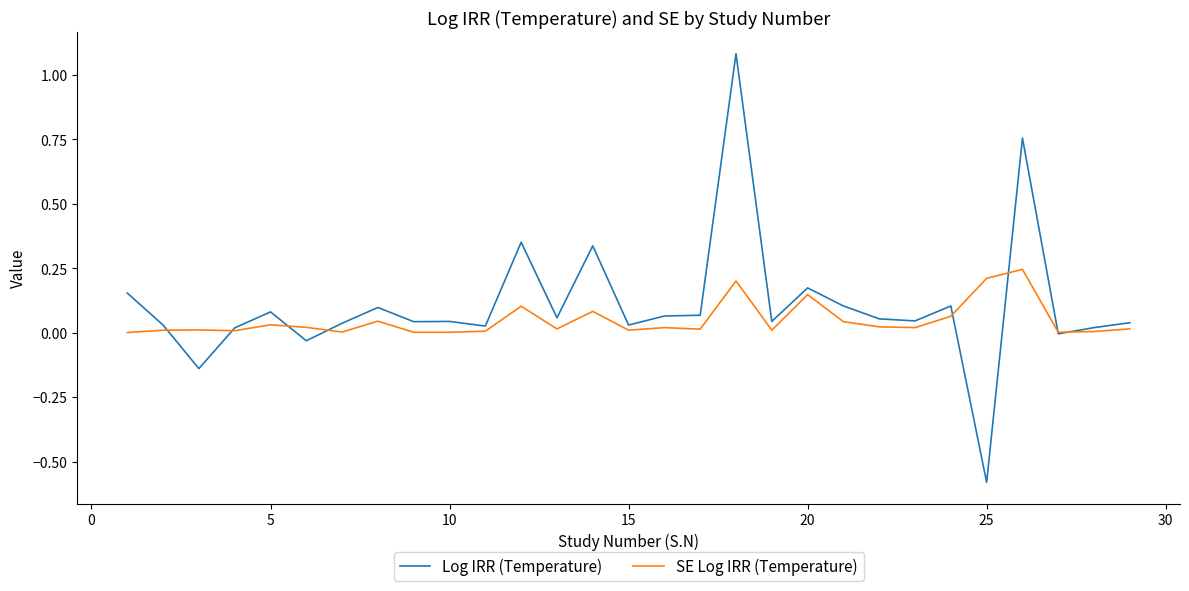

True or false: Log IRR (Temperature) and SE Log IRR (Temperature) cross at least once.

True